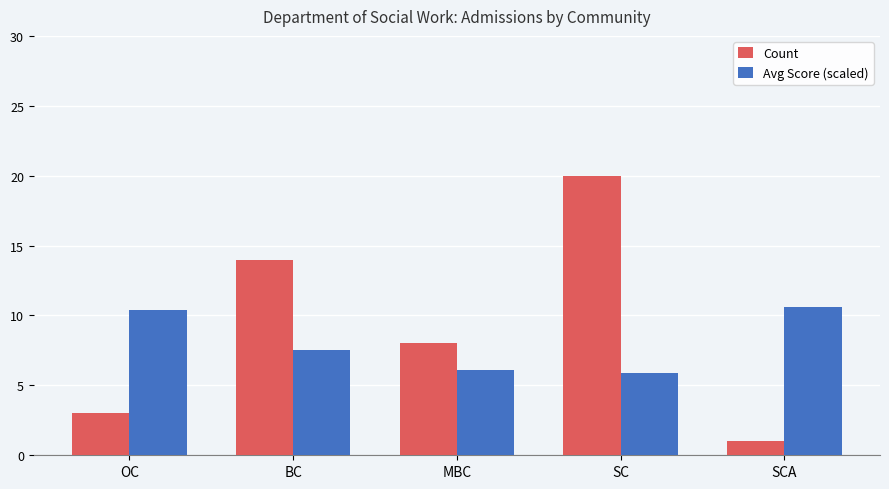

List the series in order of their overall mean, highest first.

Count, Avg Score (scaled)